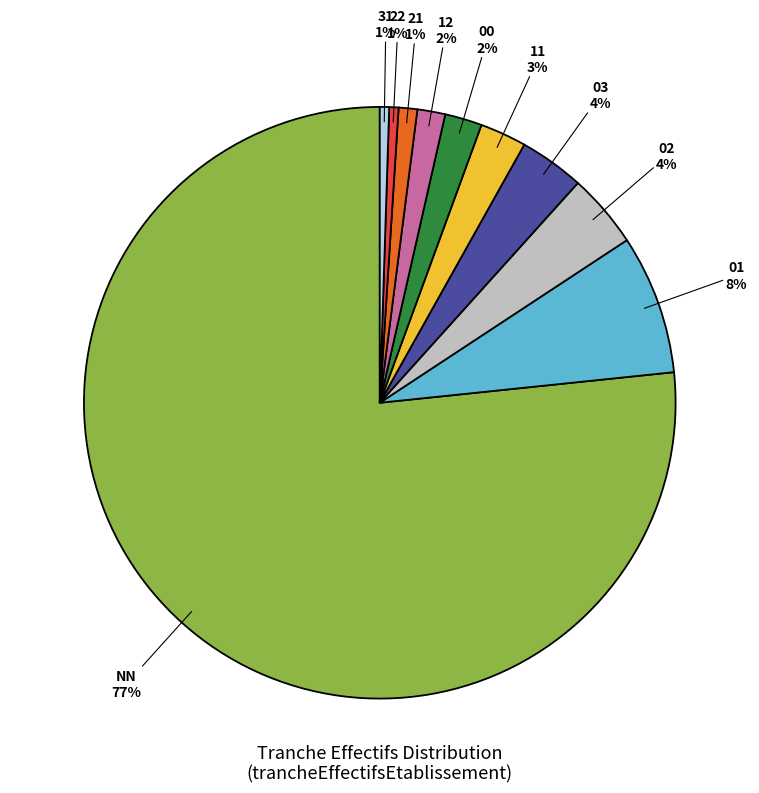

Is there a majority slice in this chart?

Yes